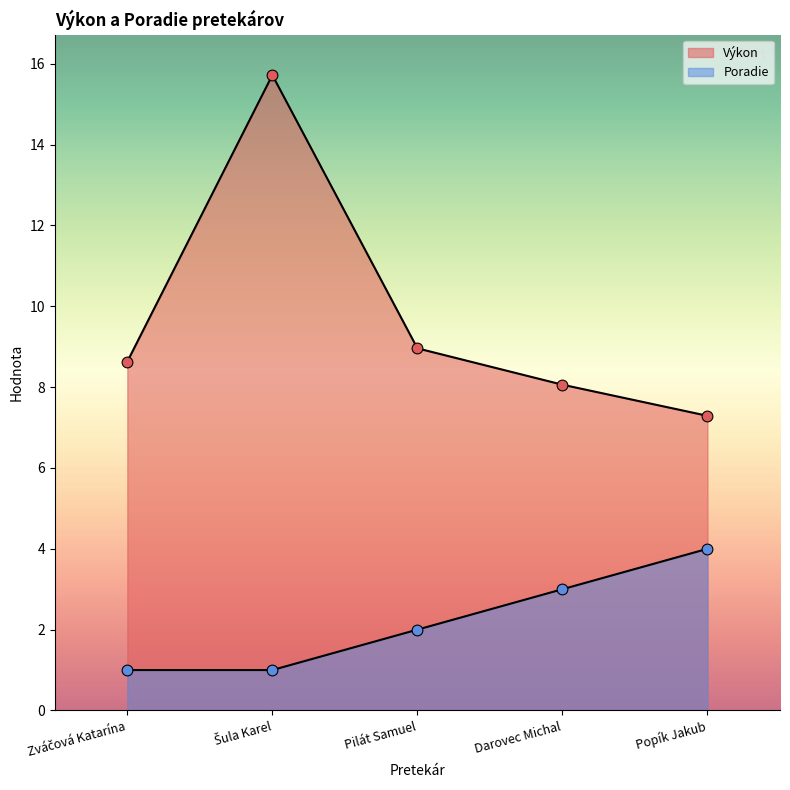

Which series reaches the maximum Y coordinate?

Výkon